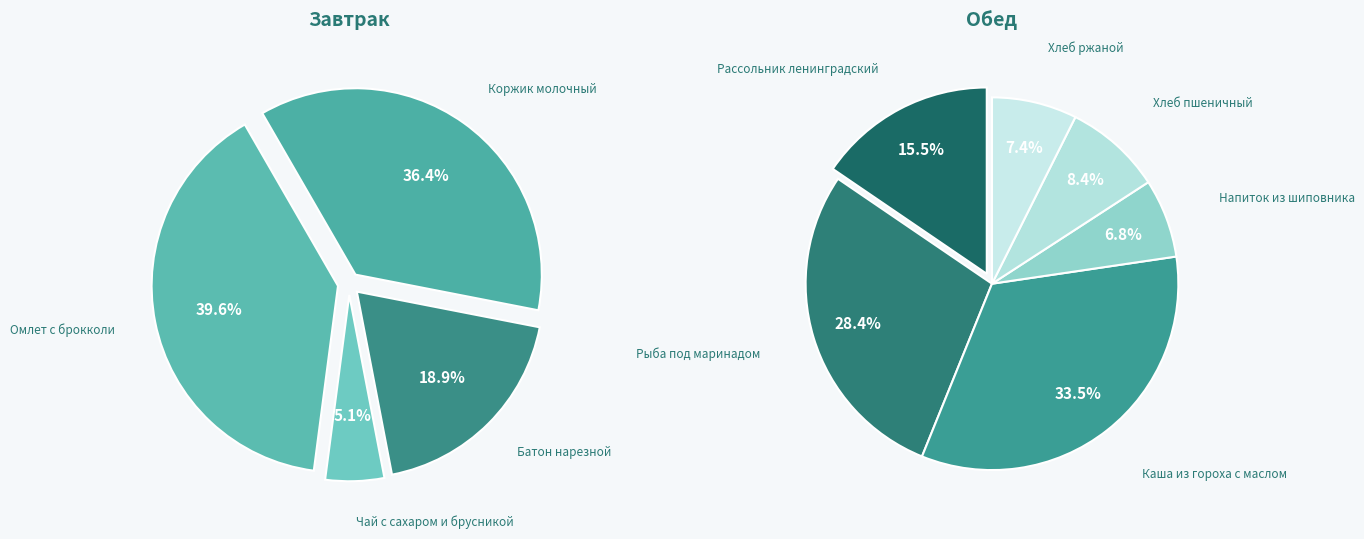

How many slices are in this pie chart?

10